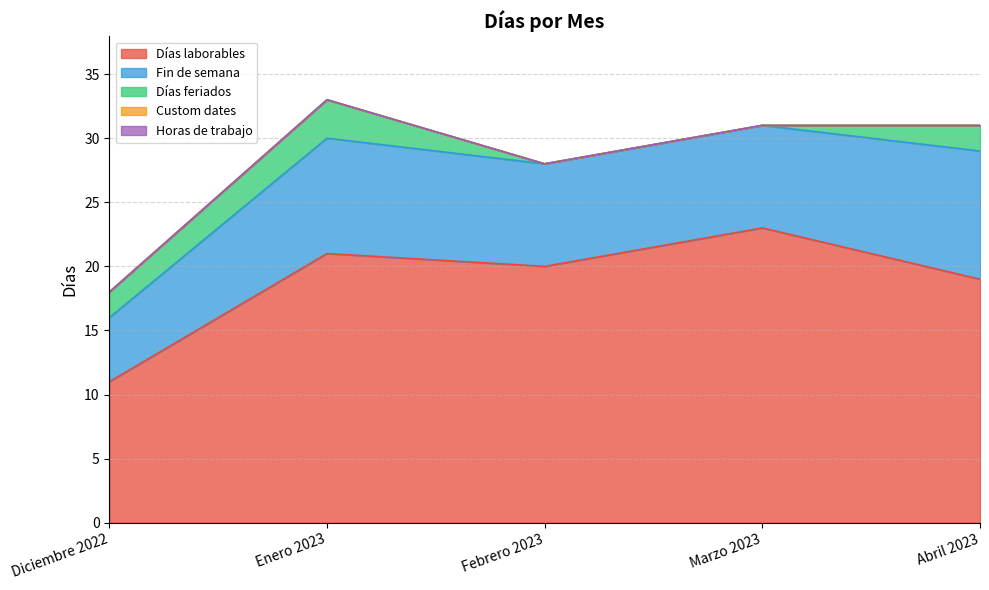

Reading right to left, transcribe all the data shown in this chart.

Días laborables: Abril 2023=19	Marzo 2023=23	Febrero 2023=20	Enero 2023=21	Diciembre 2022=11
Fin de semana: Abril 2023=10	Marzo 2023=8	Febrero 2023=8	Enero 2023=9	Diciembre 2022=5
Días feriados: Abril 2023=2	Marzo 2023=0	Febrero 2023=0	Enero 2023=3	Diciembre 2022=2
Custom dates: Abril 2023=0	Marzo 2023=0	Febrero 2023=0	Enero 2023=0	Diciembre 2022=0
Horas de trabajo: Abril 2023=0	Marzo 2023=0	Febrero 2023=0	Enero 2023=0	Diciembre 2022=0